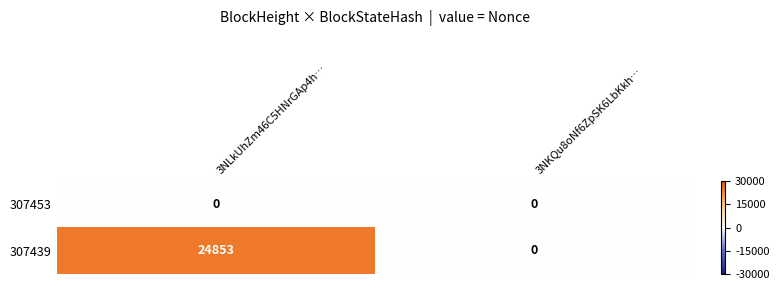

Which series has the largest range (max minus min)?

307439